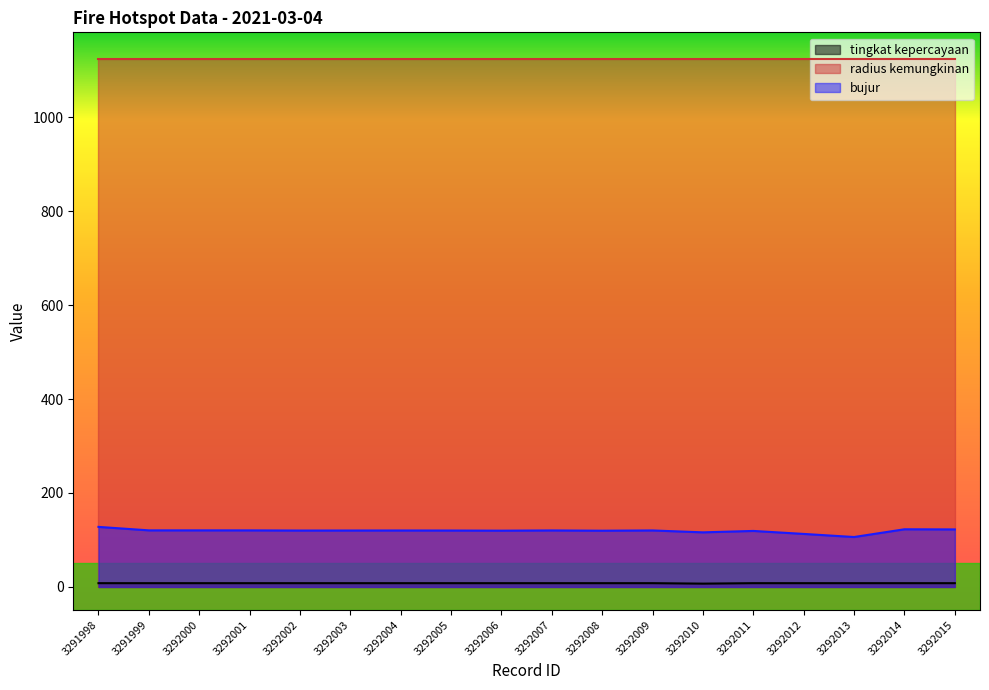

The value of tingkat kepercayaan at 3292000 is 8.0. True or false?

True